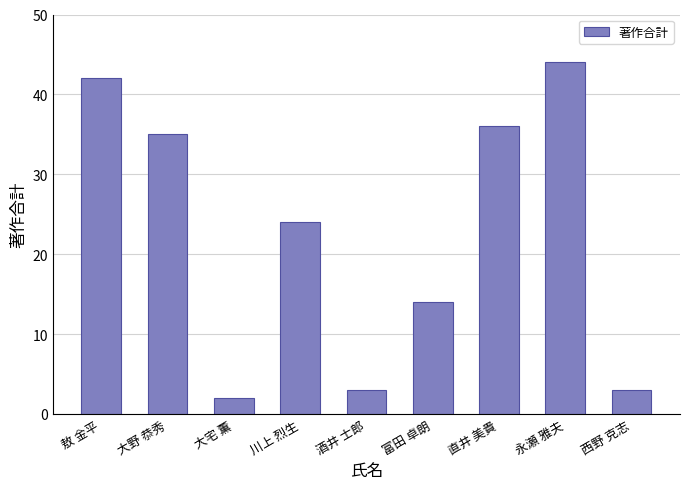

What position from the left is 酒井 士郎?

5